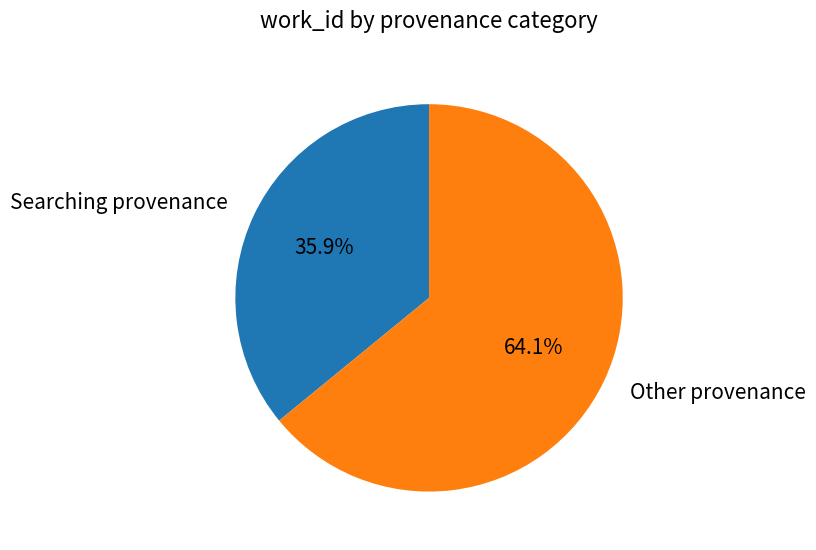

Between Searching provenance and Other provenance, which is larger?

Other provenance